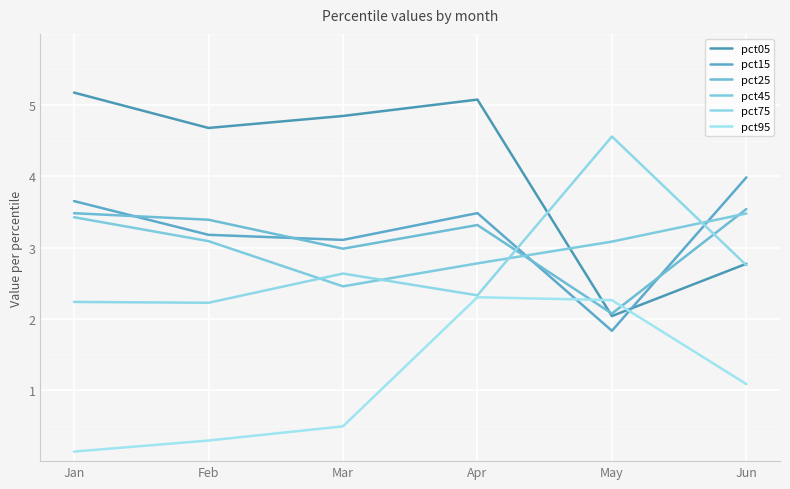

Which series has the largest total across all categories?

pct05